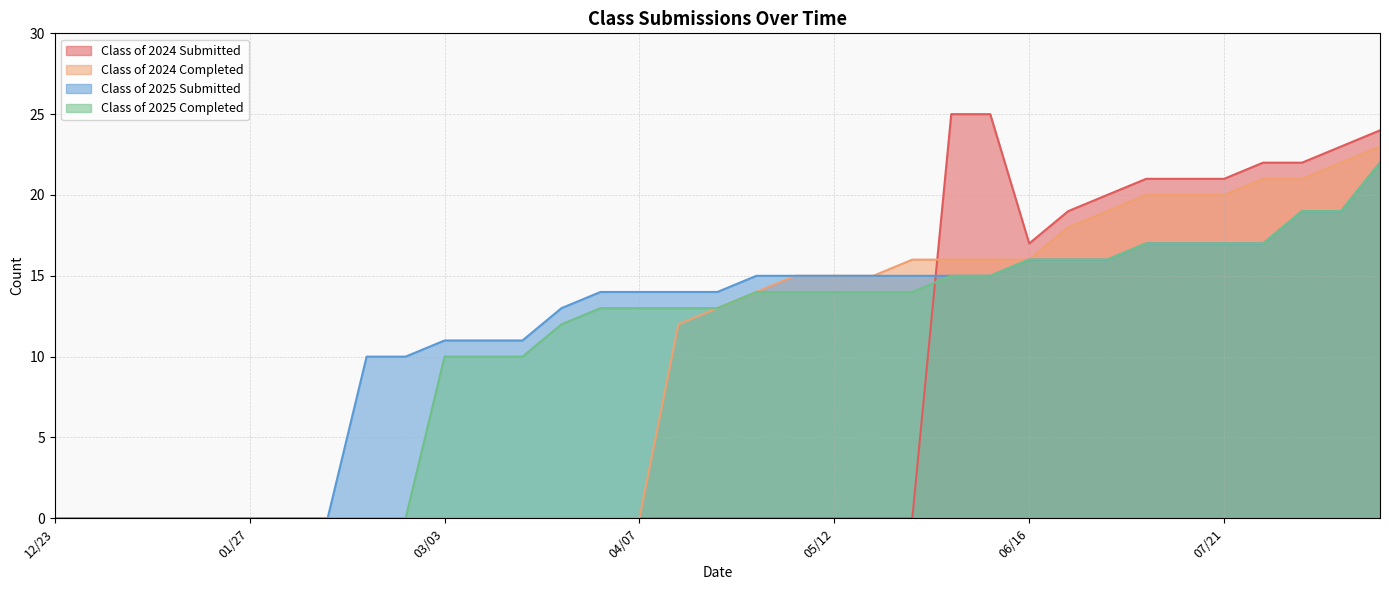

What is the label of the 15th point from the right?

05/12